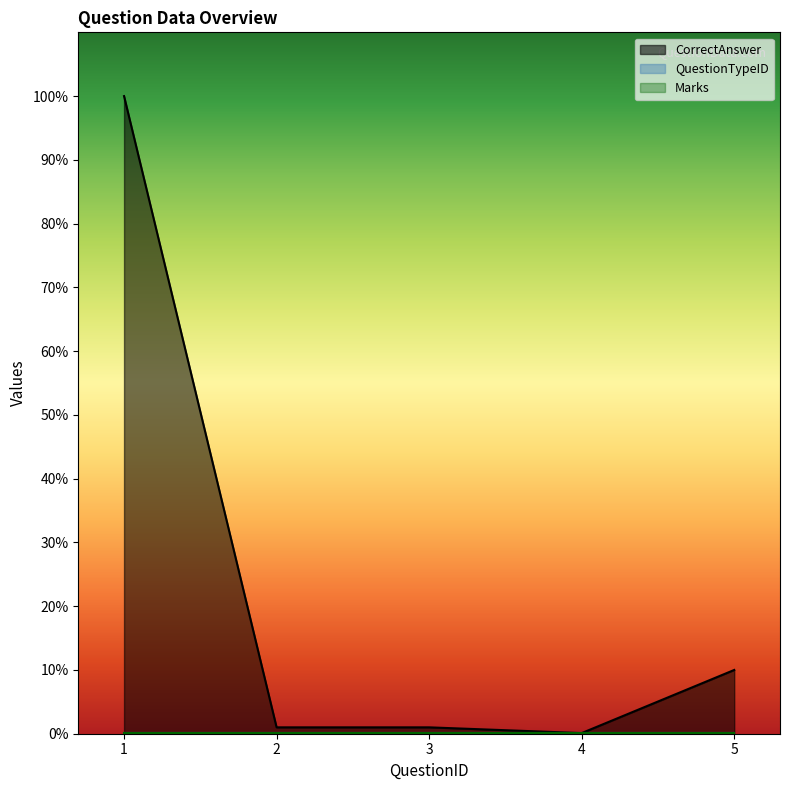

What is the highest value of the Marks series?

1